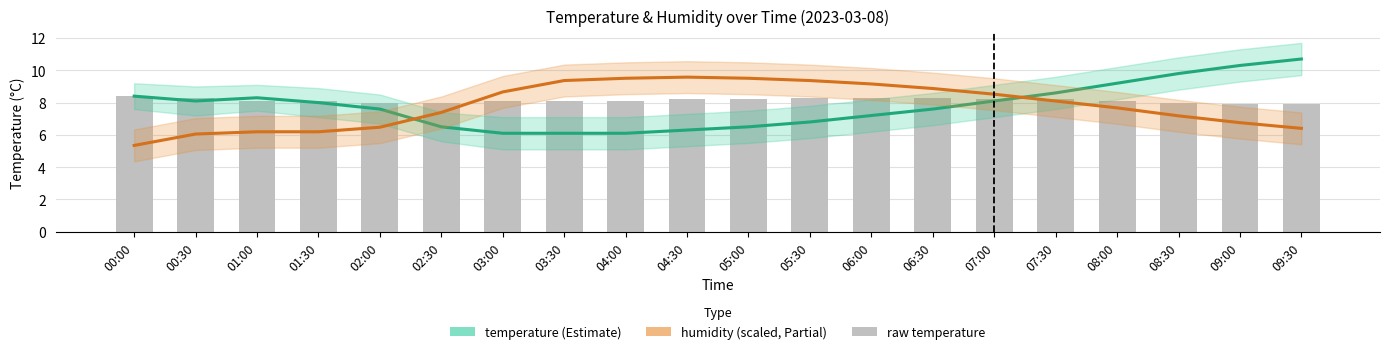

What is the minimum value shown in the chart?

5.3